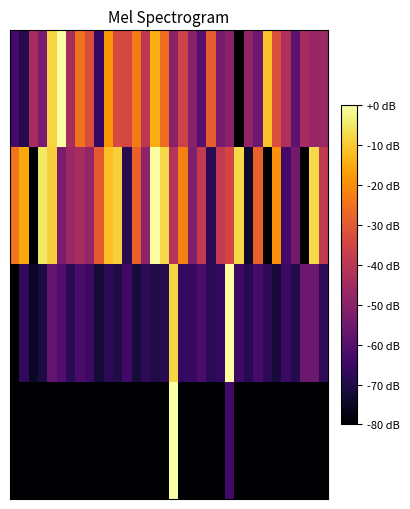

At which category is the sum across all series the highest?

17